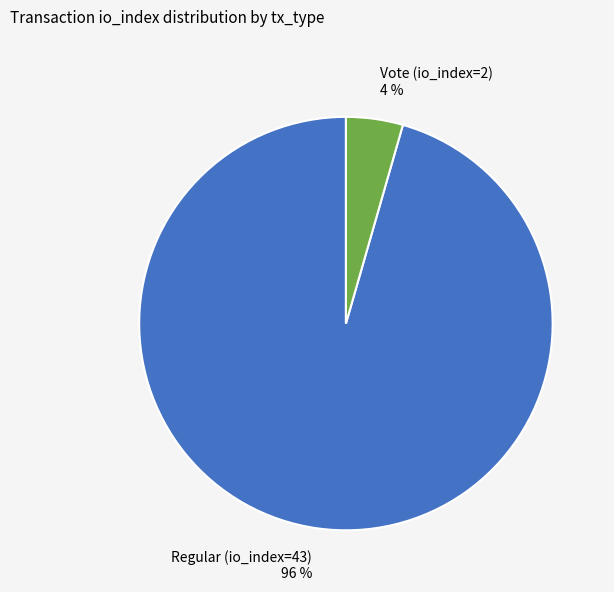

What percentage is the Regular (io_index=43) slice, to the nearest percent?

96%